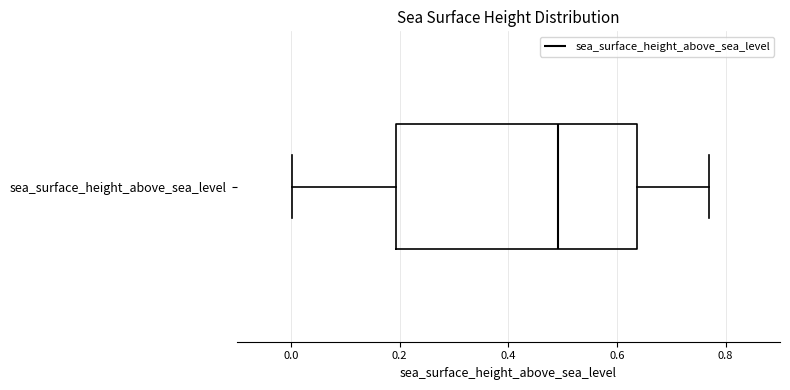

Read this box plot against the x-axis: the position of the median line, the range covered by the box, and the ends of both whiskers. The values are not printed on the chart, so give them approximately, as read against the axis.

median 0.50, box 0.20 to 0.64, whiskers 0.00 to 0.78